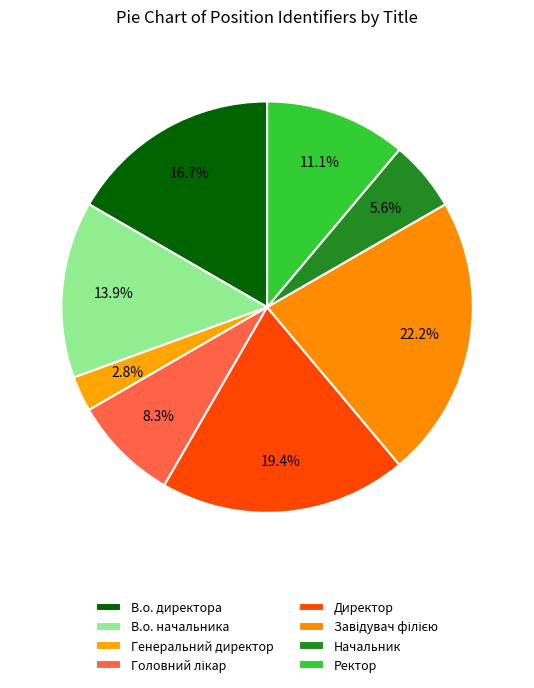

How many segments does this pie chart have?

8